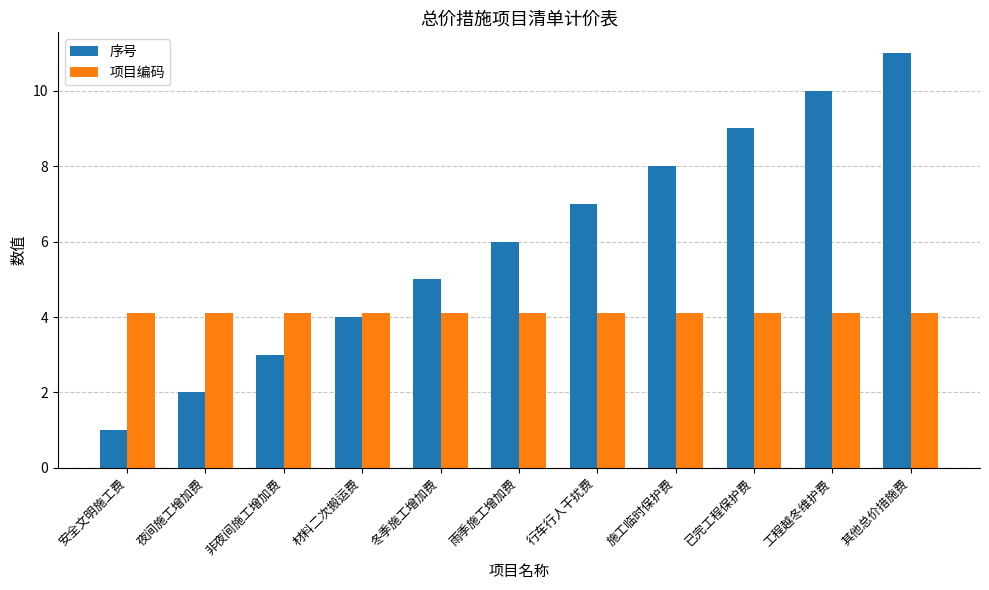

What is the approximate value of 项目编码 at 冬季施工增加费?

4.1